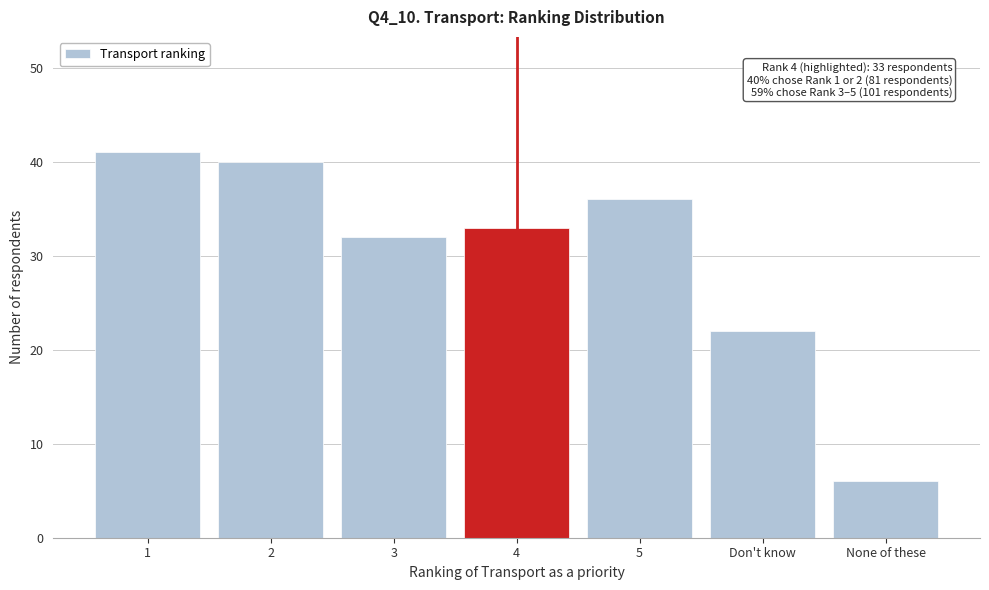

Reading left to right, extract all data points from this chart.

41	40	32	33	36	22	6